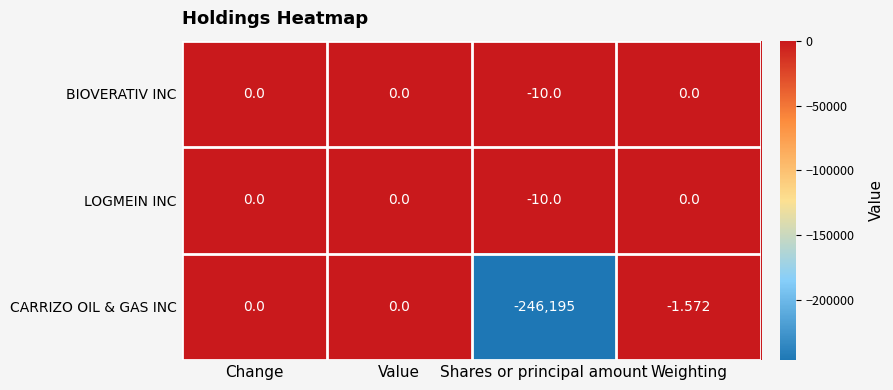

How many distinct data groups are displayed?

3